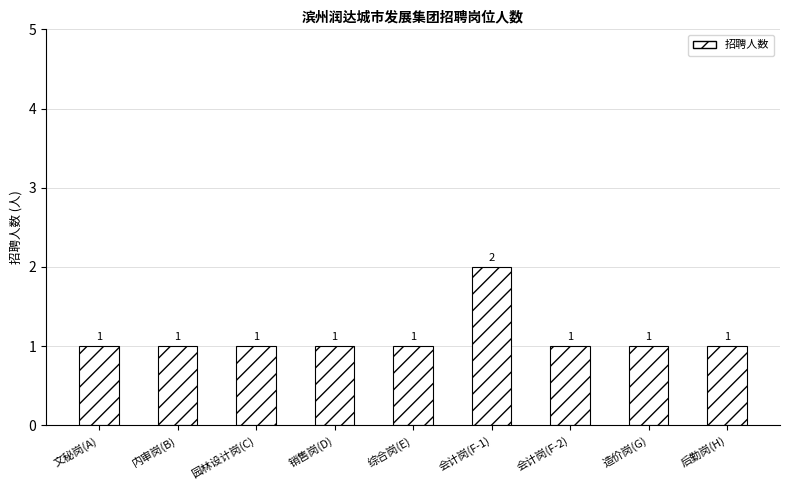

What is the approximate value at 内审岗(B)?

1